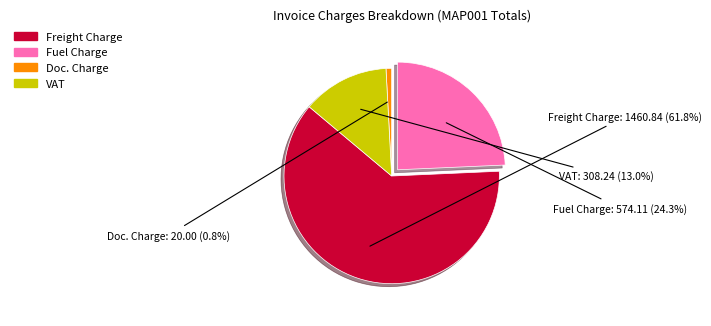

How many segments does this pie chart have?

4